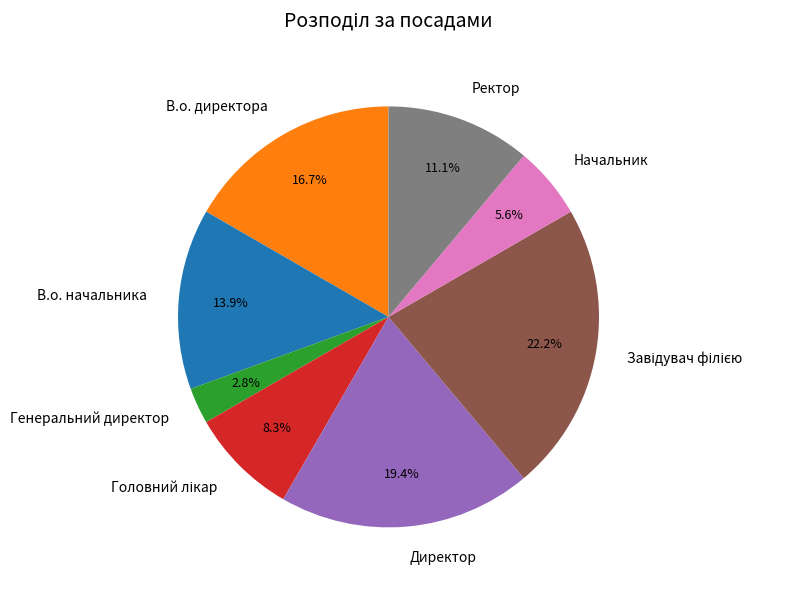

Which category has the smallest portion of the pie?

Генеральний директор